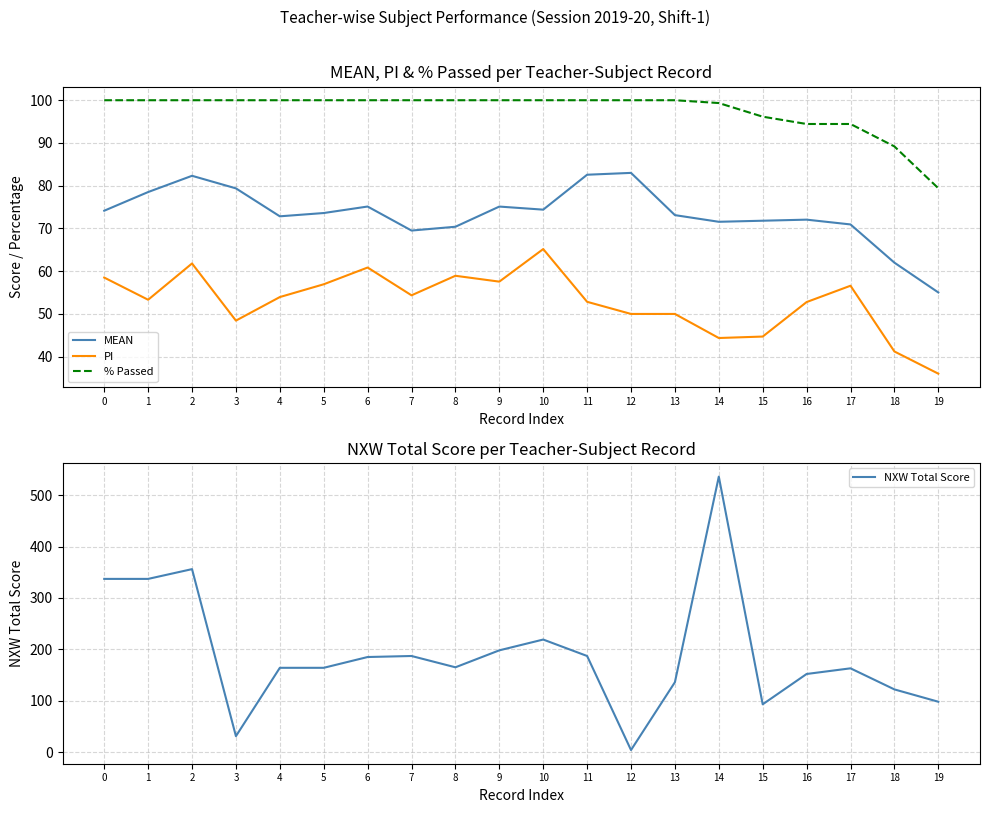

What is the value of the MEAN point at the 14th from the left?

73.1